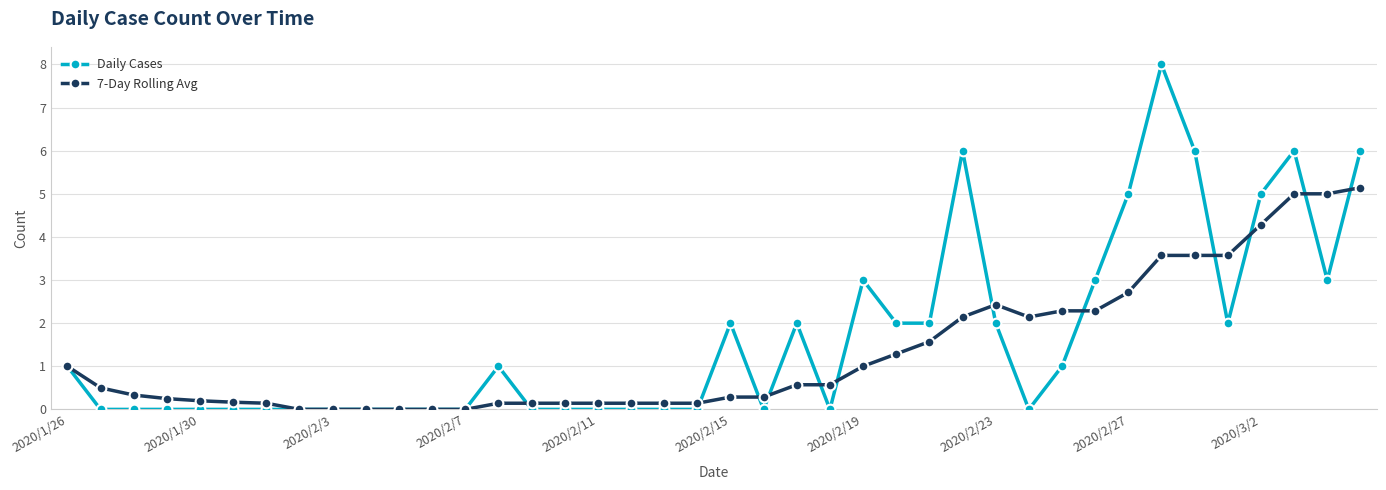

Which series has the widest spread of values?

Daily Cases